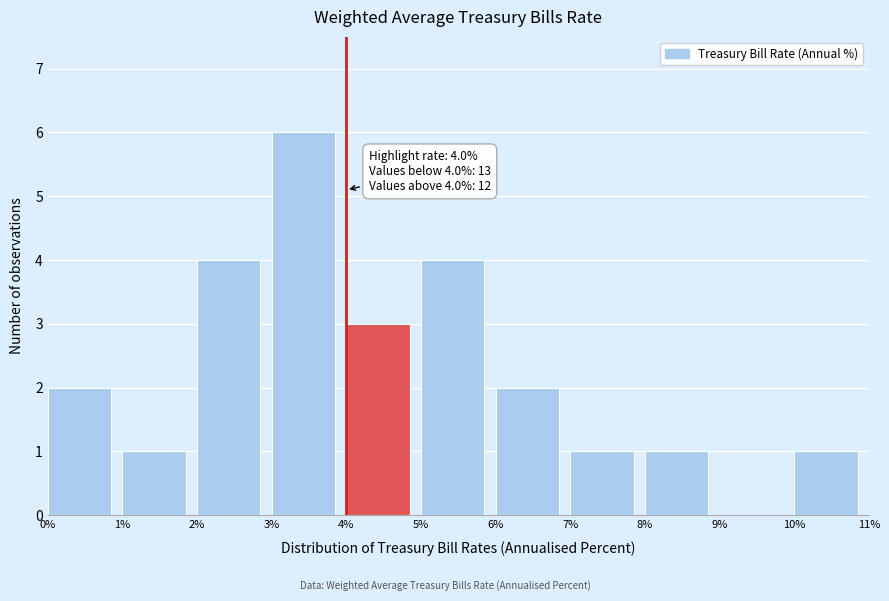

Over which range of the x-axis is the bar tallest?

3% to 4%